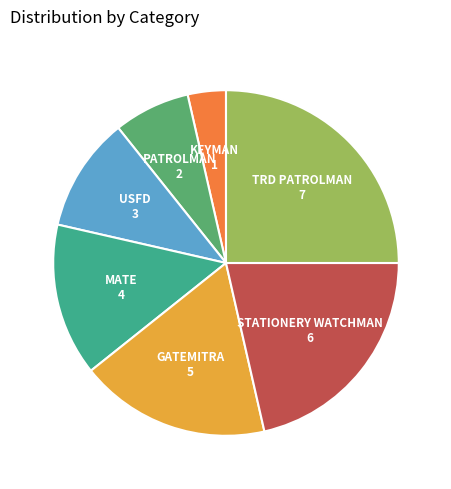

Approximately how many times larger is the value at STATIONERY WATCHMAN compared to USFD?

2.0